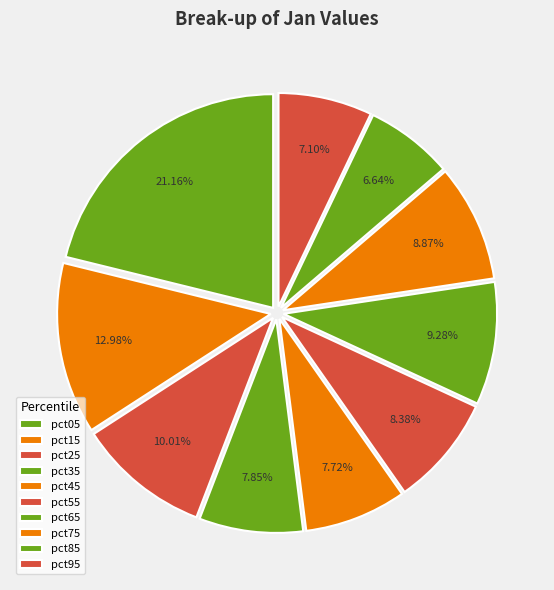

Which category has the biggest portion of the pie?

pct05